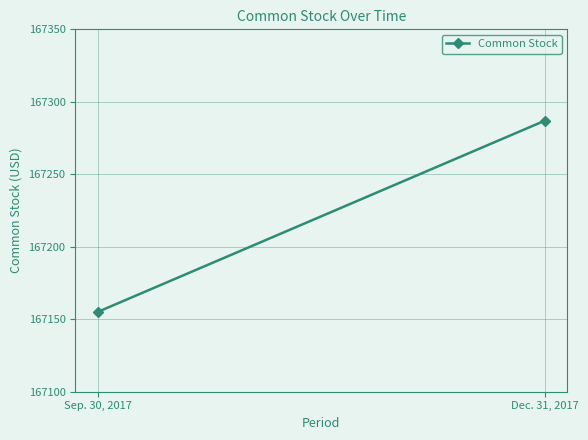

What is the approximate value at Sep. 30, 2017, to the nearest 5?

167155